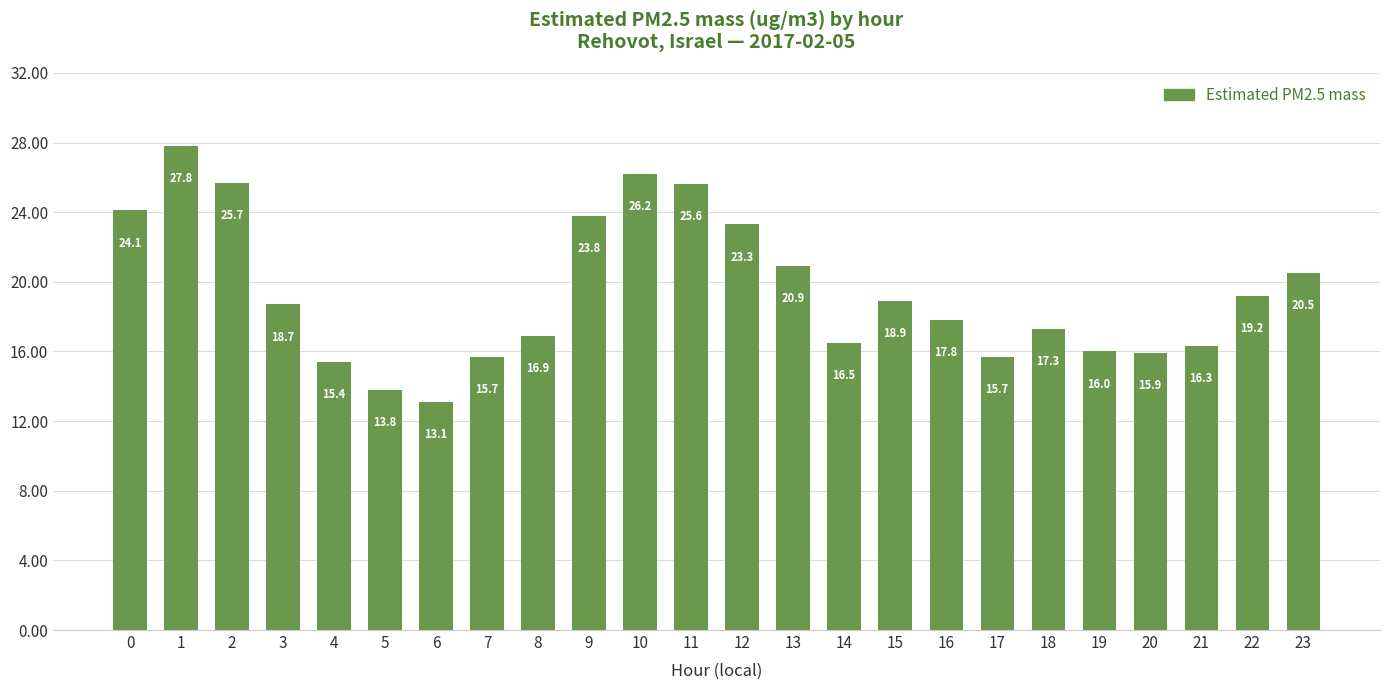

What is the ratio of the value at 4 to the value at 9?

0.6